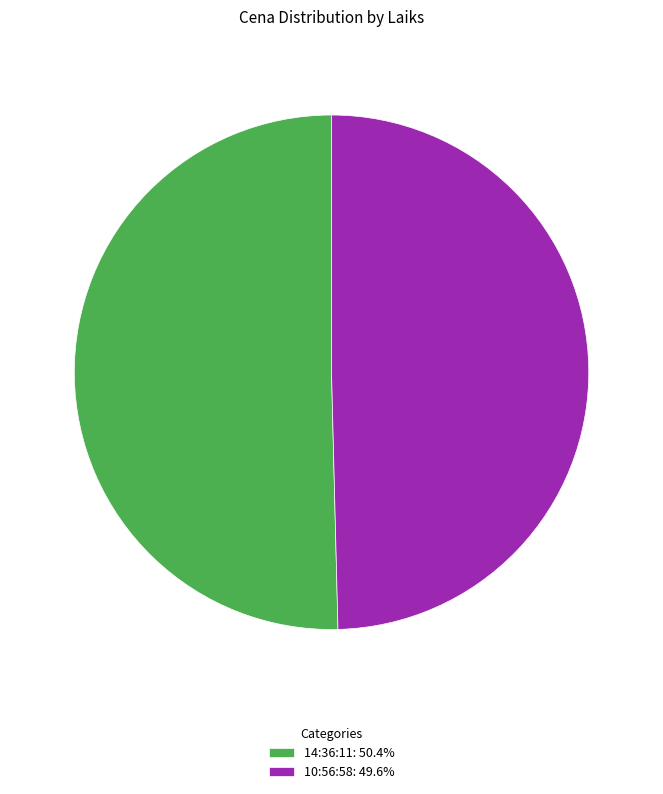

Is 14:36:11 the majority of the pie?

Yes